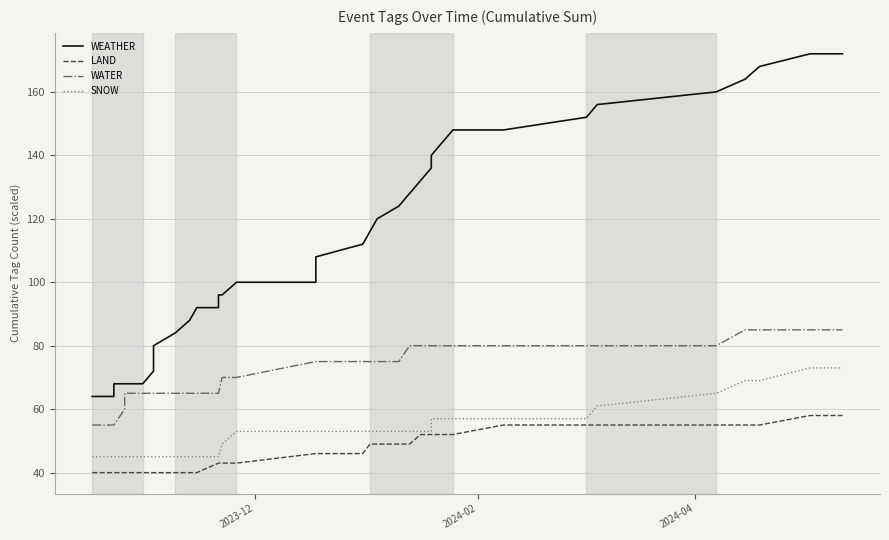

Reading right to left, list all the values displayed in this chart.

WEATHER: 172	172	168	164	160	156	152	148	148	144	140	136	132	128	124	120	116	116	112	108	104	100	100	96	96	92	92	88	84	80	76	72	68	68	68	68	64	64
LAND: 58	58	55	55	55	55	55	55	52	52	52	52	52	49	49	49	49	49	46	46	46	46	43	43	43	43	40	40	40	40	40	40	40	40	40	40	40	40
WATER: 85	85	85	85	80	80	80	80	80	80	80	80	80	80	75	75	75	75	75	75	75	75	70	70	65	65	65	65	65	65	65	65	65	65	60	55	55	55
SNOW: 73	73	69	69	65	61	57	57	57	57	57	53	53	53	53	53	53	53	53	53	53	53	53	49	45	45	45	45	45	45	45	45	45	45	45	45	45	45